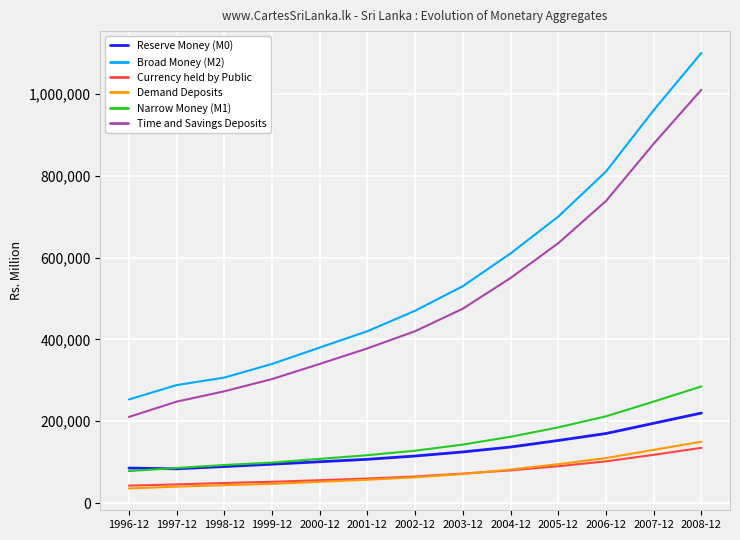

True or false: Currency held by Public has a value of 72000 at 2003-12.

True